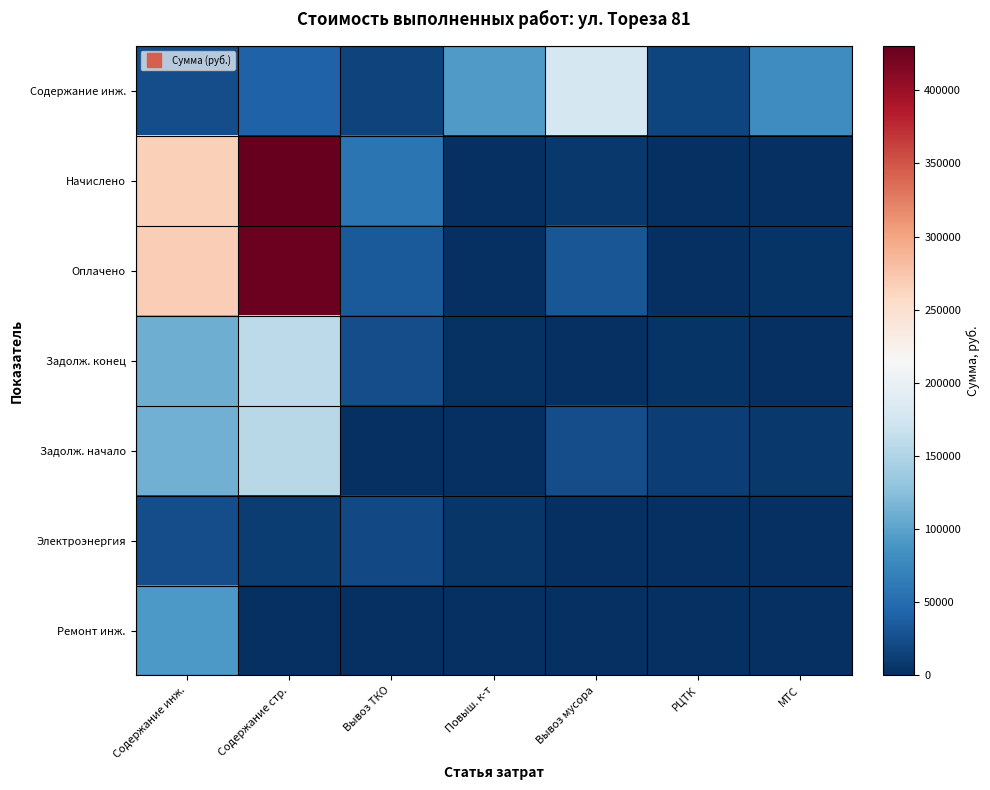

How many categories are shown in the chart?

7